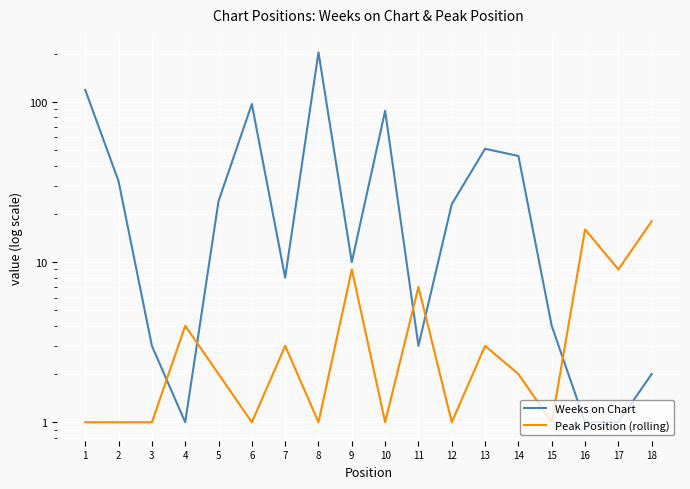

Where does the Weeks on Chart series first go above 23?

1